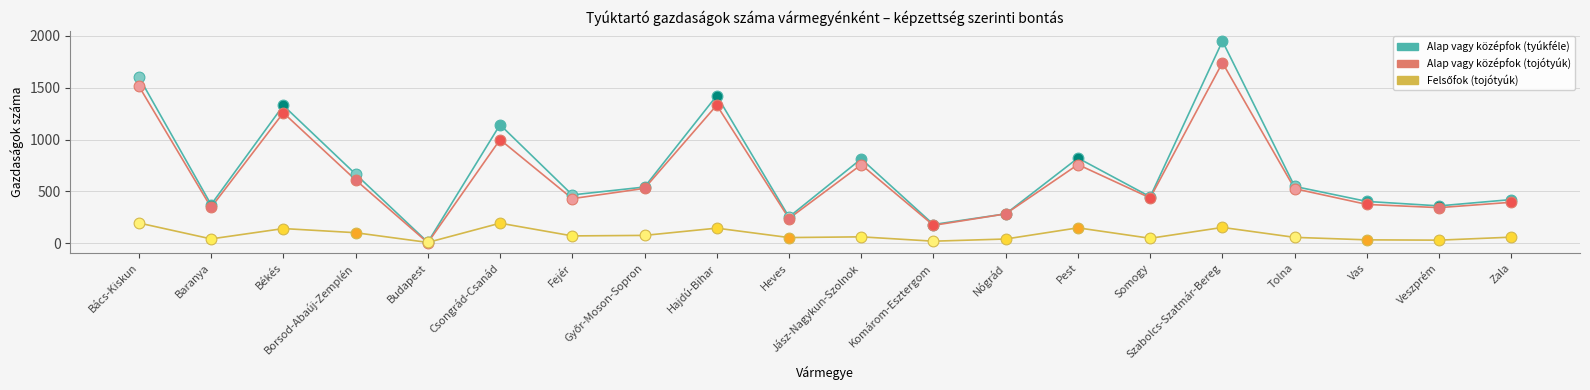

Which series has the largest range (max minus min)?

Alap vagy középfok (tyúkféle)